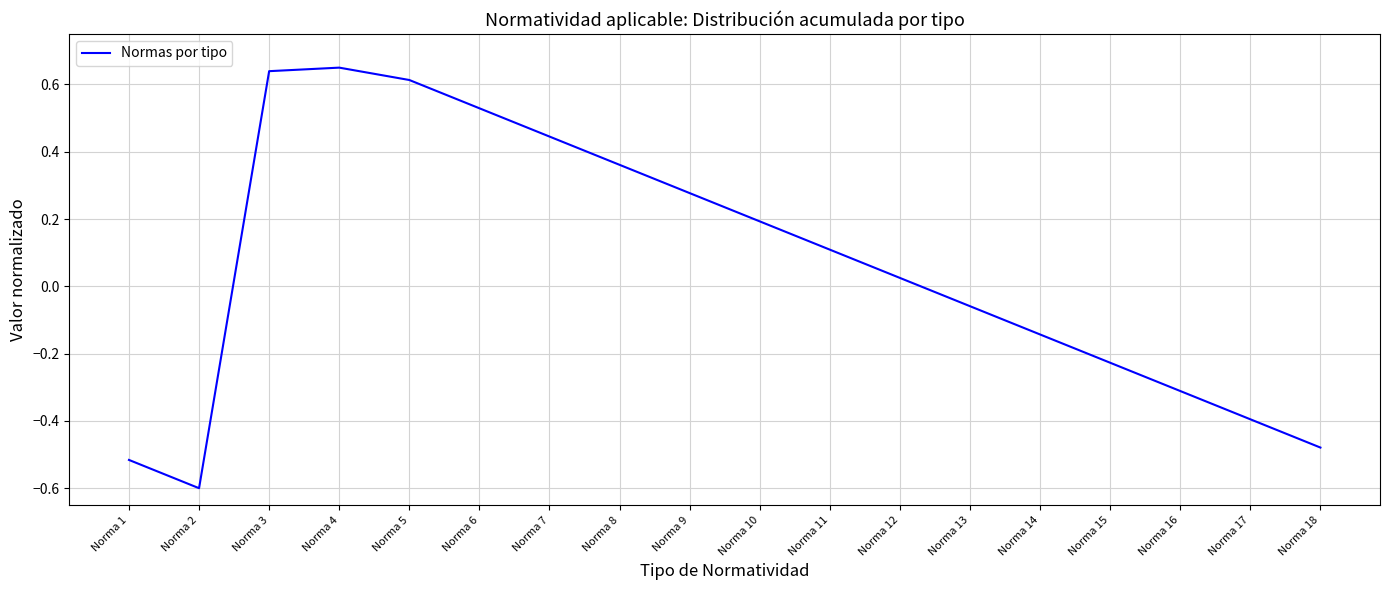

What is the minimum value shown in the chart?

-0.6